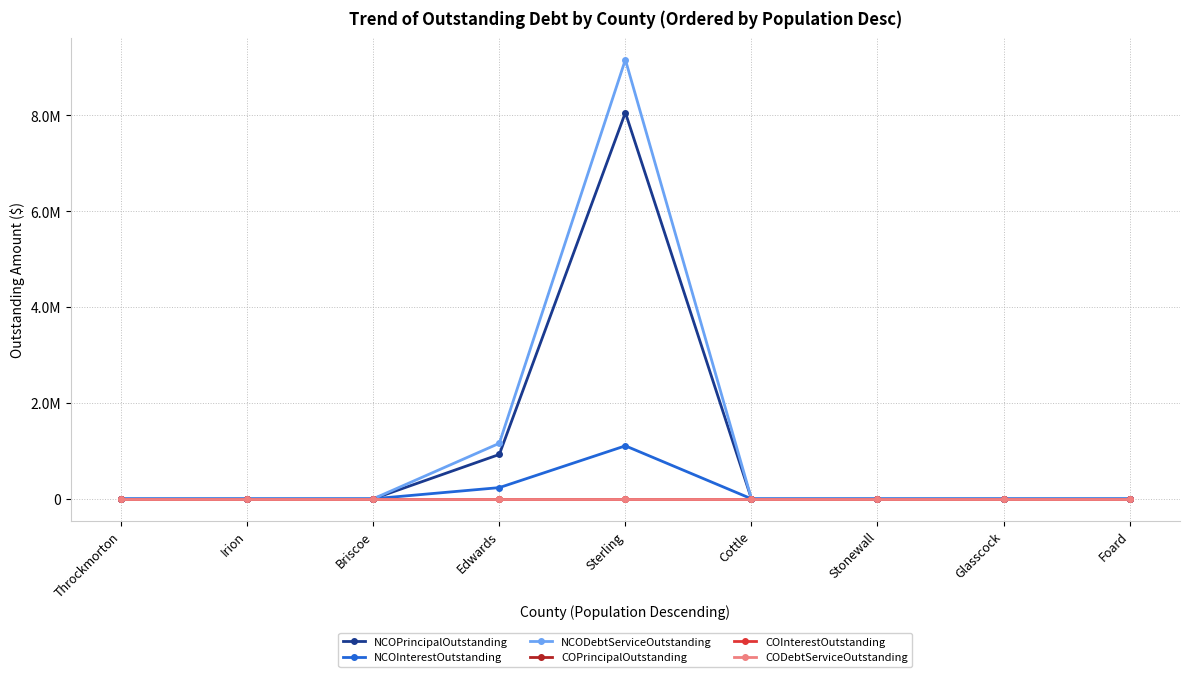

True or false: CODebtServiceOutstanding and NCODebtServiceOutstanding cross at least once.

False